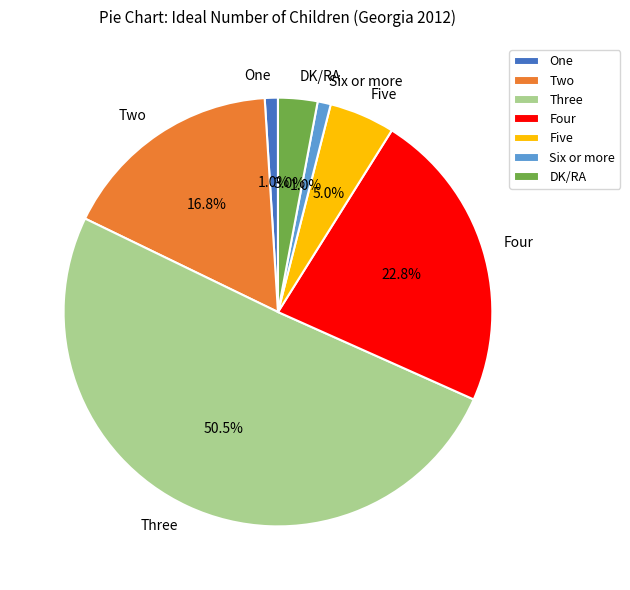

Which category has the biggest portion of the pie?

Three